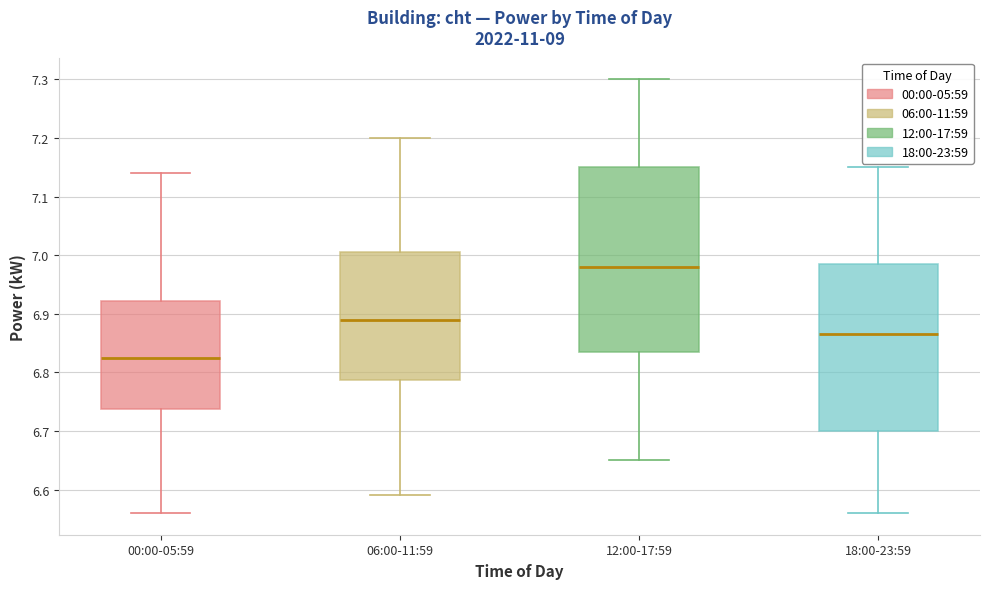

Comparing the boxes themselves (not the whiskers), which one is the tallest?

12:00-17:59